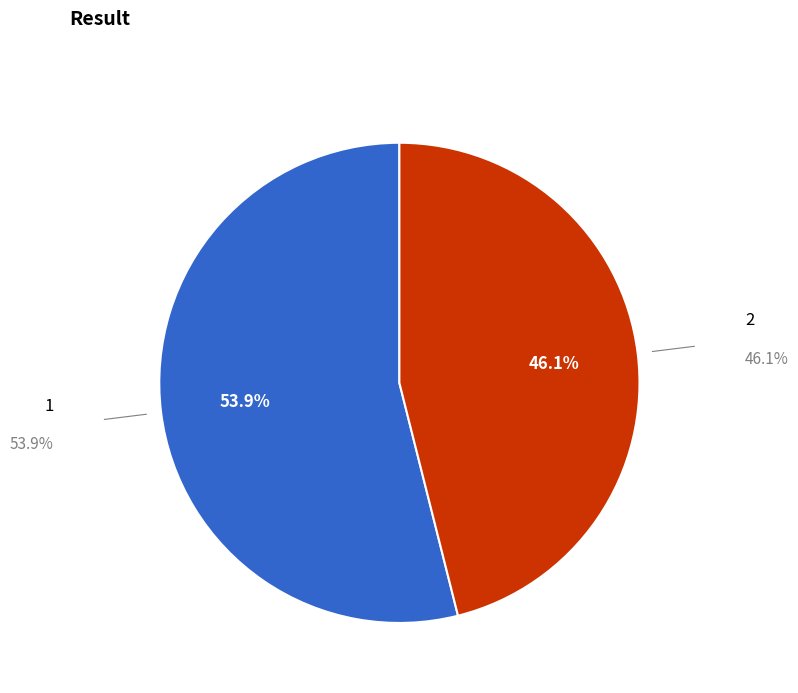

Does 1 represent more than half of the total?

Yes